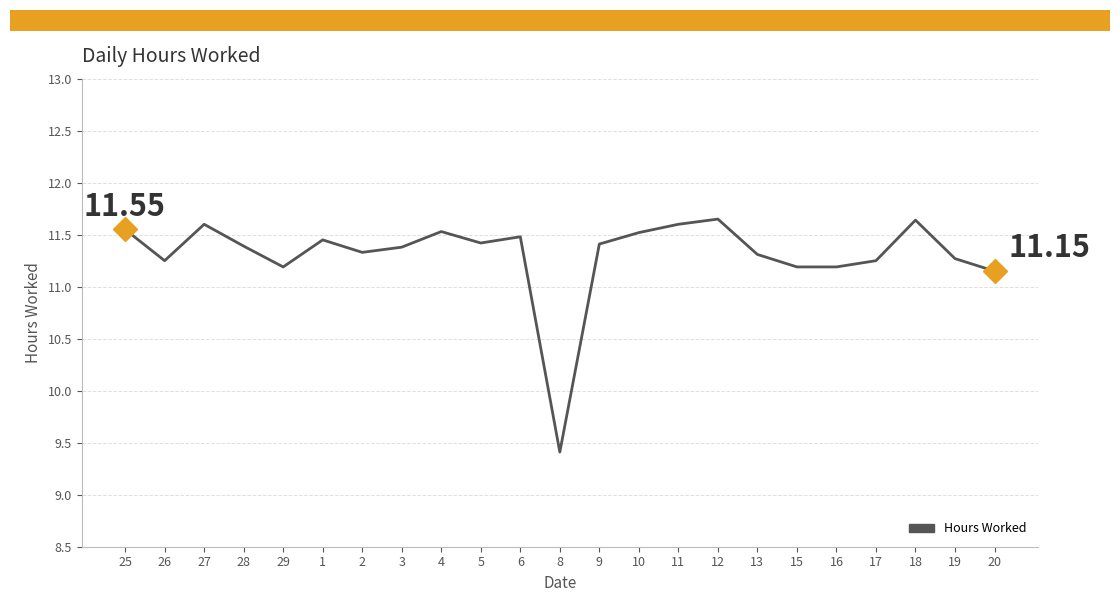

Which has a higher value, 16 or 12?

12